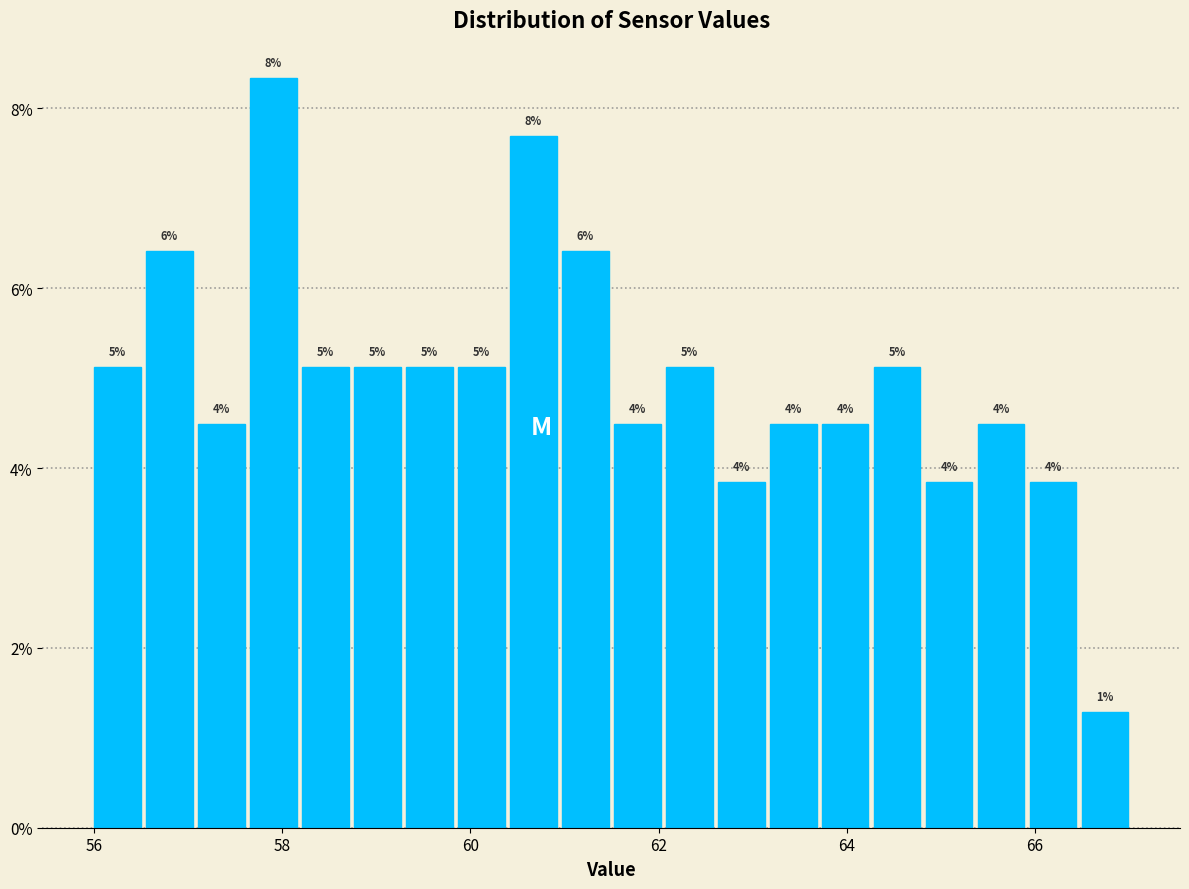

Read against the x-axis, roughly where is the centre of the tallest bar?

58.0